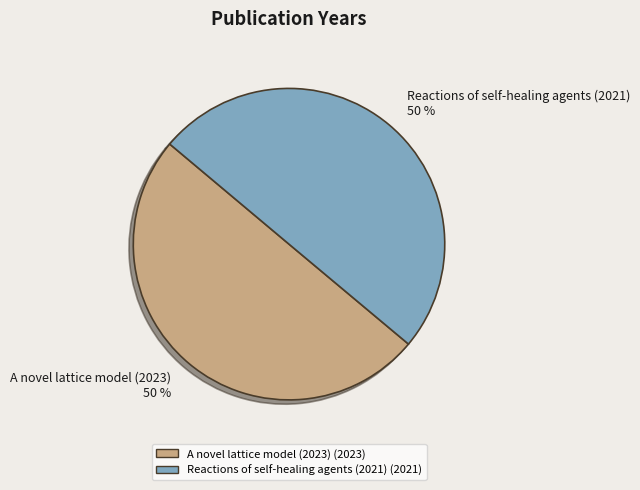

What is the ratio of the value at Reactions of self-healing agents (2021) to the value at A novel lattice model (2023)?

1.0